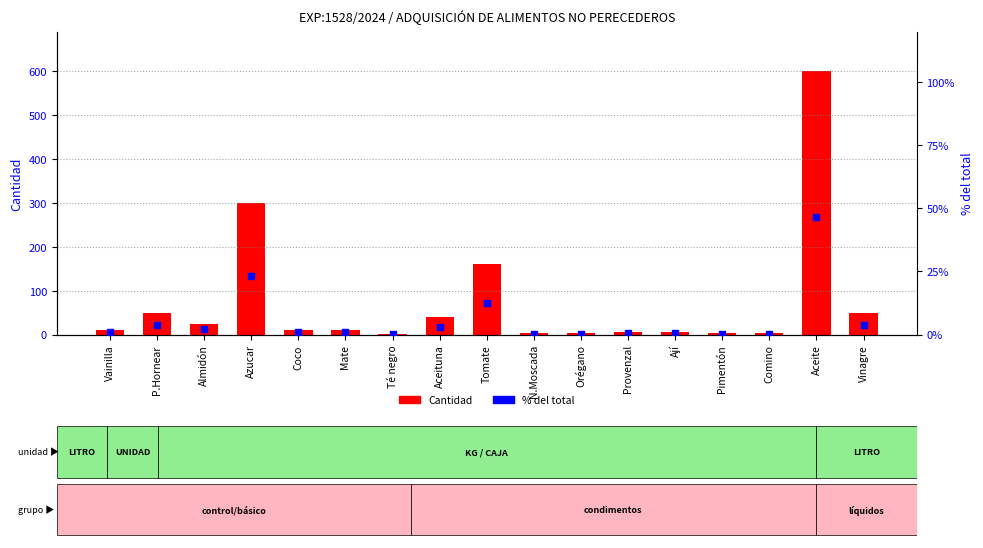

Which series has the largest total across all categories?

Cantidad